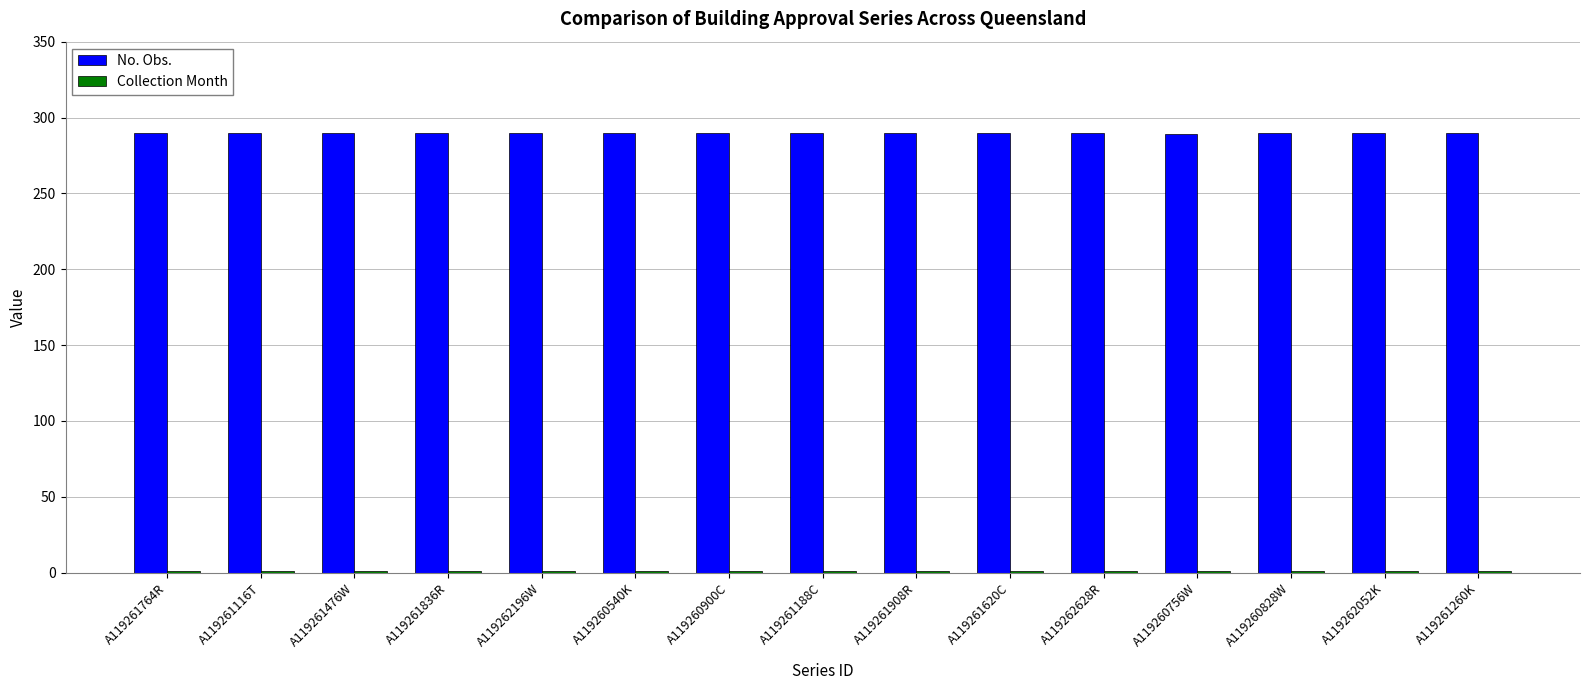

Which series has the largest total across all categories?

No. Obs.